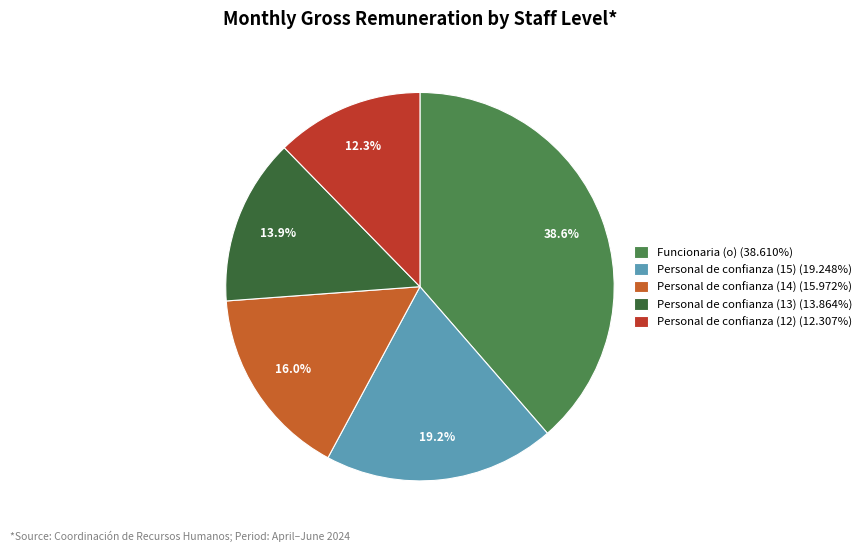

How many segments does this pie chart have?

5